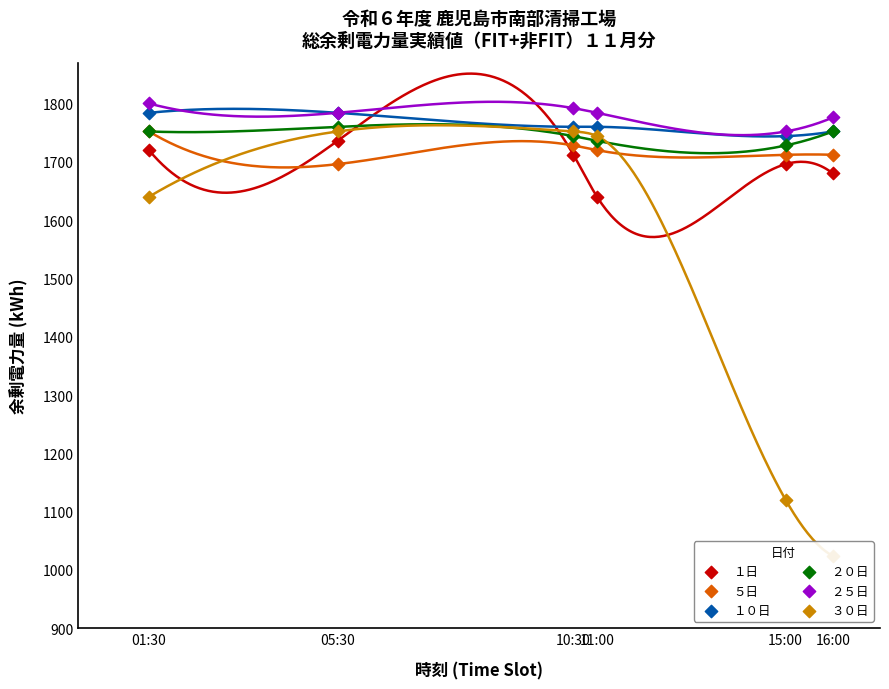

What is the total value across all series at 15:00?

9752